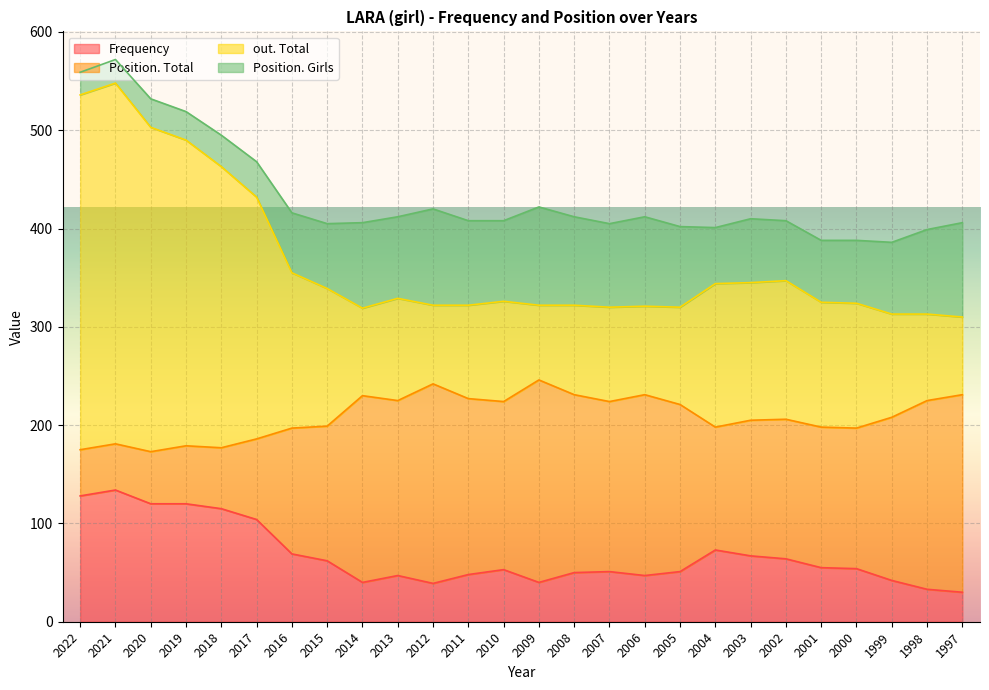

What is the minimum value shown in the chart?

30